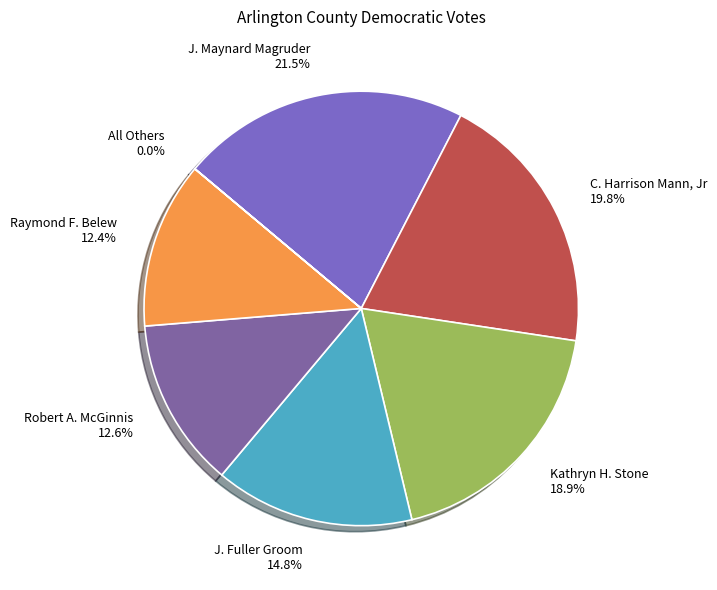

Is it true that J. Fuller Groom is 28% of the pie?

False